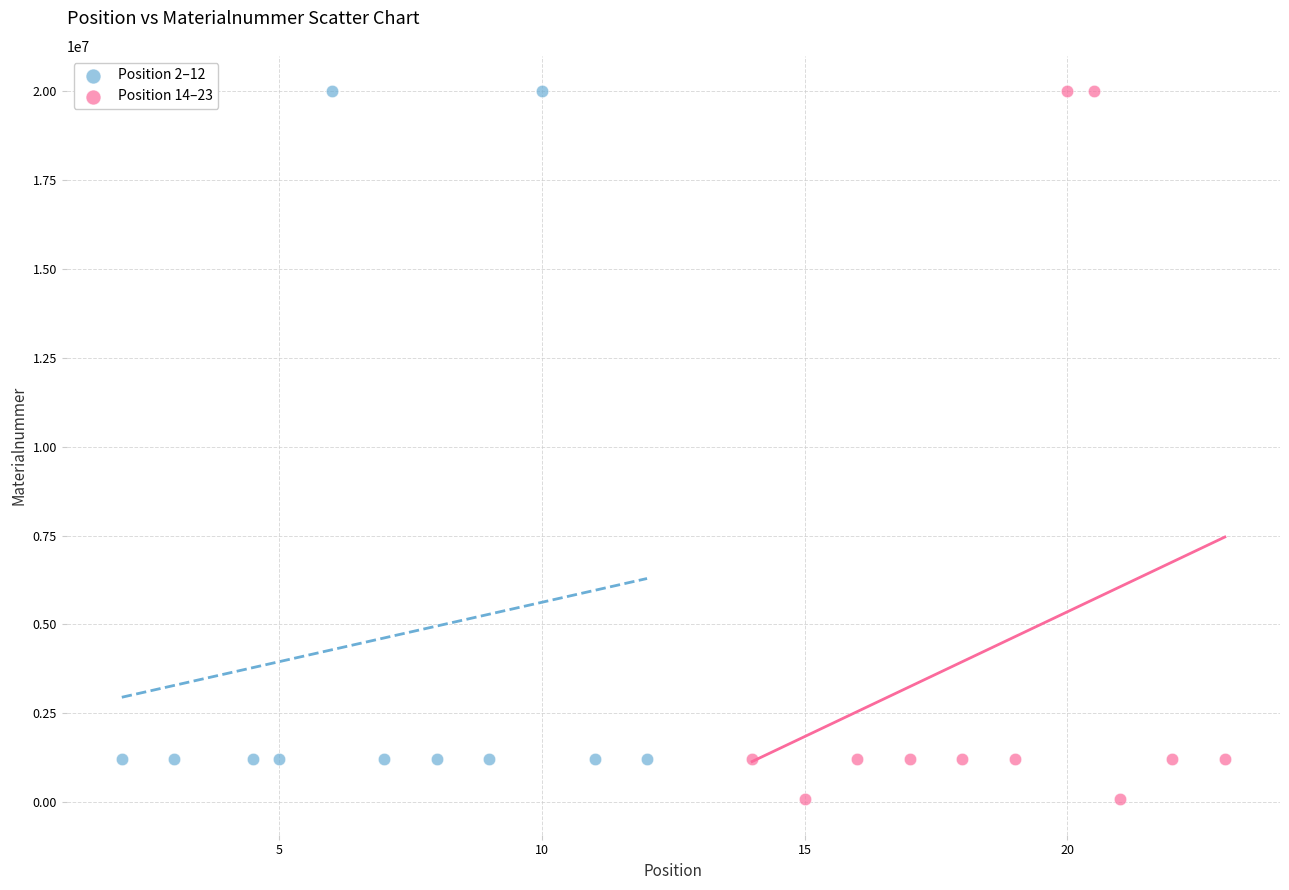

Which series reaches the minimum Y coordinate?

Position 14–23